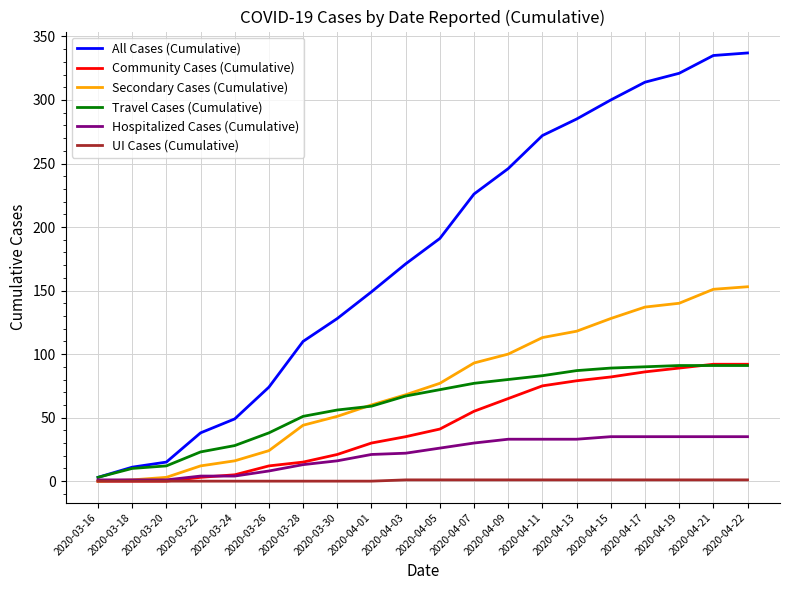

Which series has the widest spread of values?

All Cases (Cumulative)